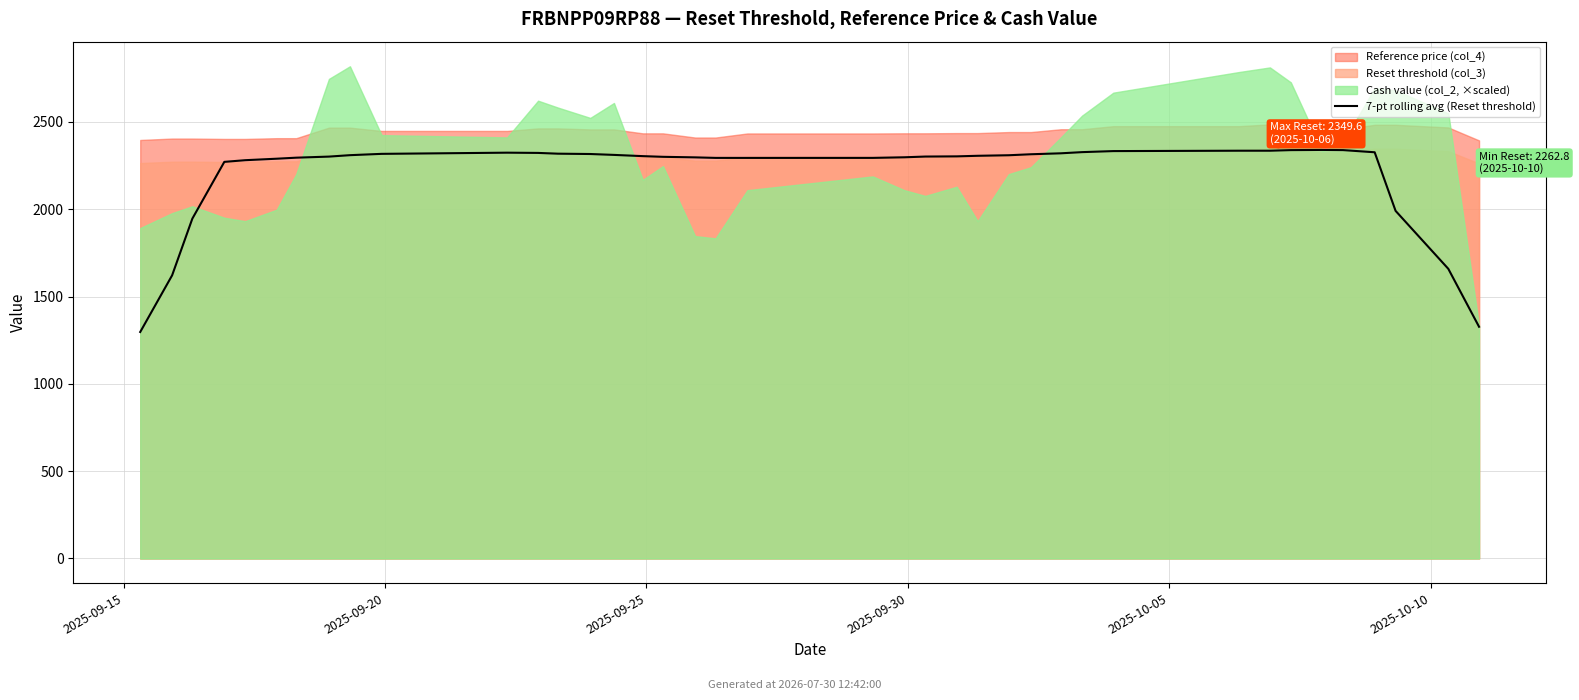

How many lines are shown in the chart?

1